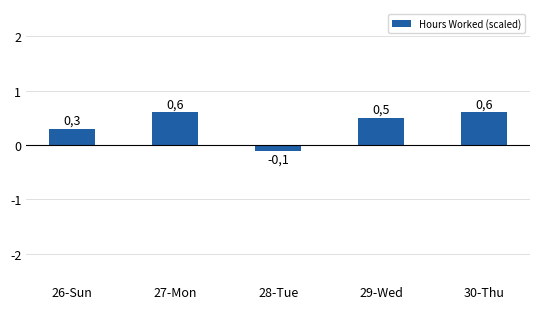

Reading left to right, list all the values displayed in this chart.

0.3	0.6	-0.1	0.5	0.6